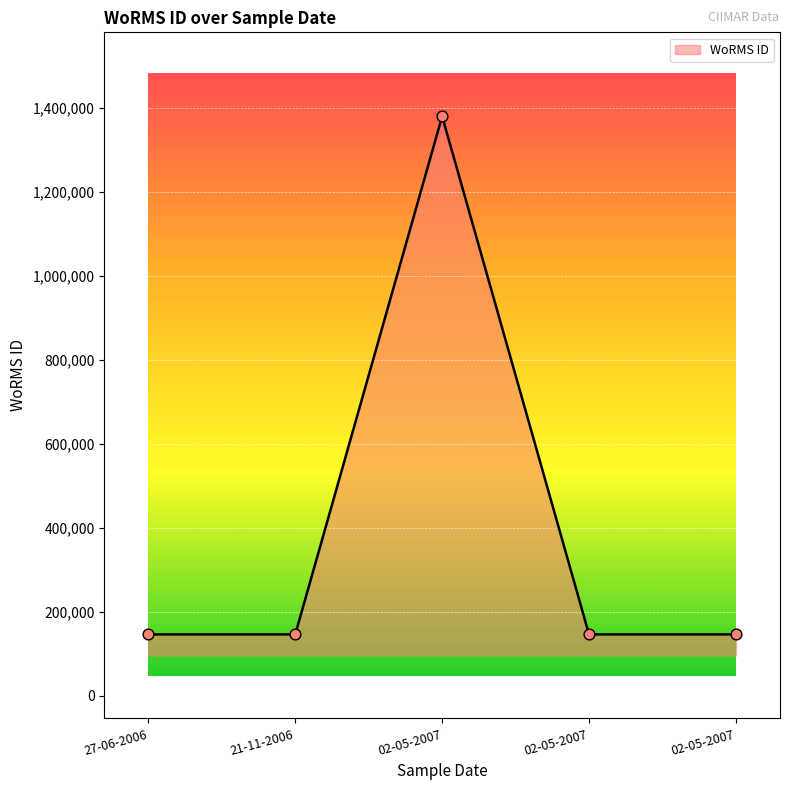

Approximately how many times larger is the value at 02-05-2007 compared to 02-05-2007?

9.4